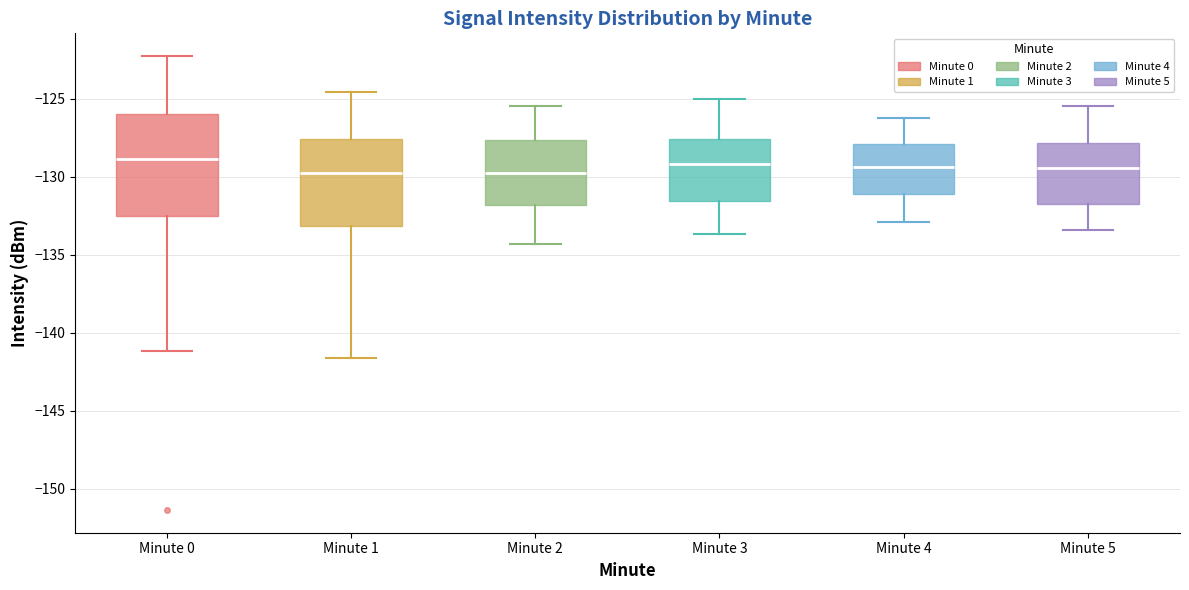

Reading left to right, read every box against the y-axis: the position of its median line, the range the box covers, and the ends of its whiskers. The values are not printed on the chart, so give them approximately, as read against the axis.

Minute 0: median -129.0, box -132.5 to -126.0, whiskers -141.0 to -122.5
Minute 1: median -129.5, box -133.0 to -127.5, whiskers -141.5 to -124.5
Minute 2: median -130.0, box -132.0 to -127.5, whiskers -134.5 to -125.5
Minute 3: median -129.0, box -131.5 to -127.5, whiskers -133.5 to -125.0
Minute 4: median -129.5, box -131.0 to -128.0, whiskers -133.0 to -126.0
Minute 5: median -129.5, box -132.0 to -128.0, whiskers -133.5 to -125.5